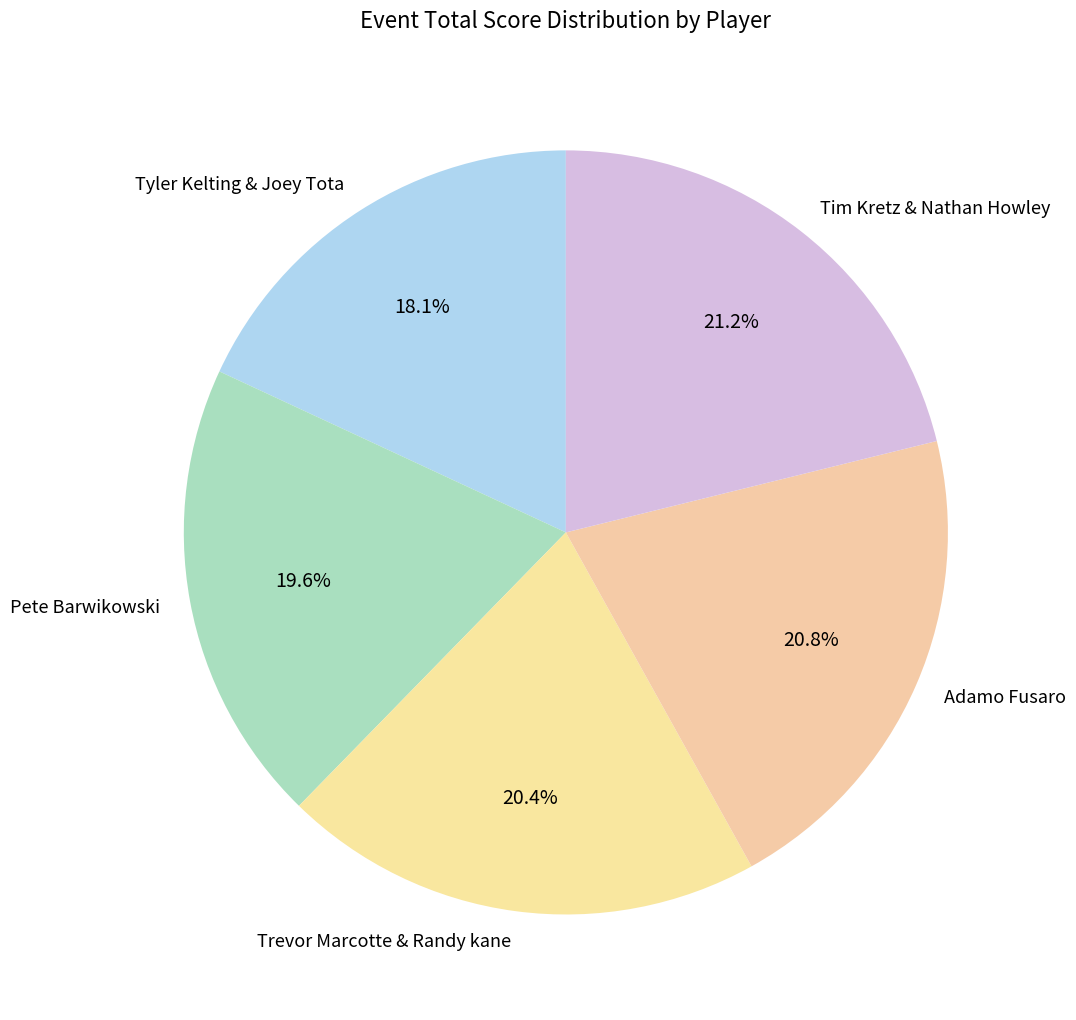

To the nearest percent, what is the difference between the largest and smallest slice percentages?

3%